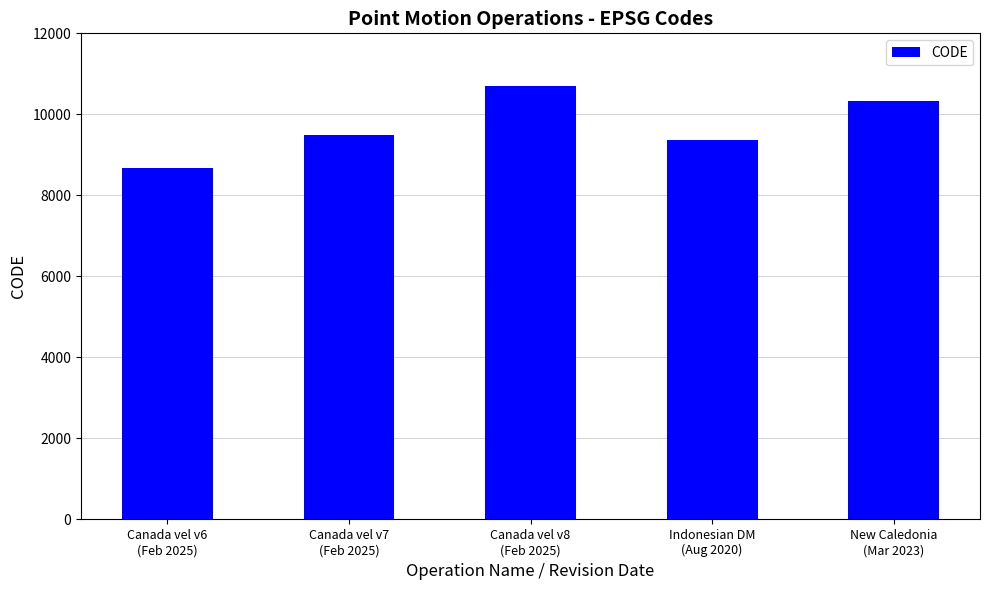

What is the label of the 4th bar from the left?

Indonesian DM
(Aug 2020)